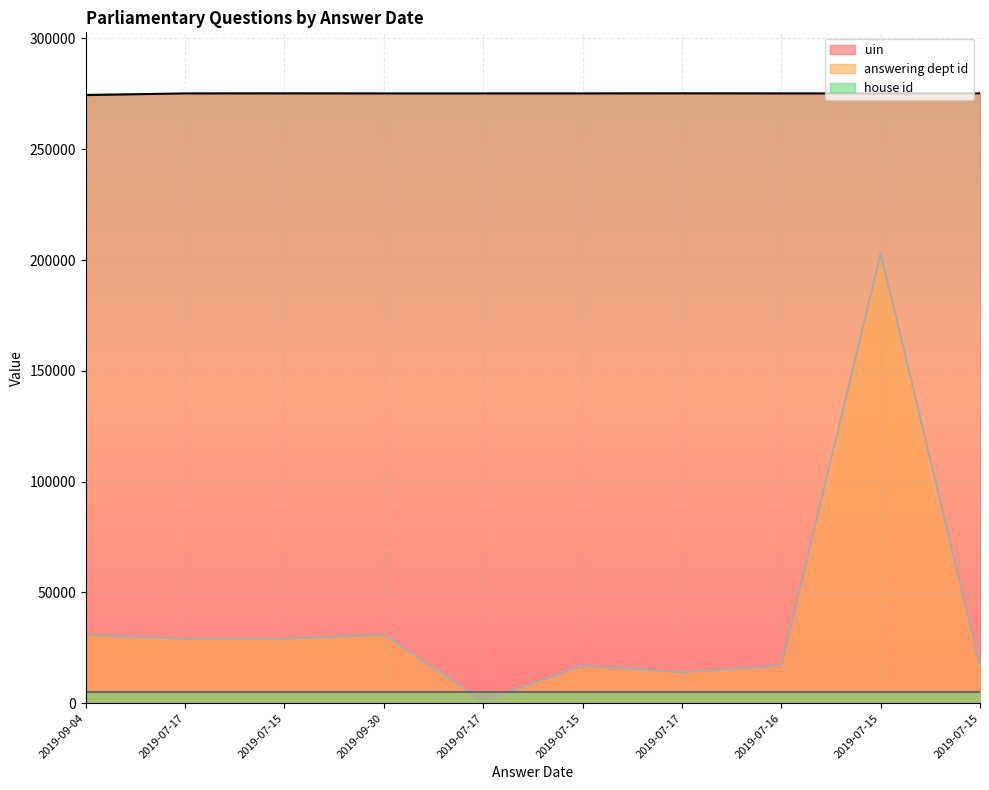

How many lines are shown in the chart?

3